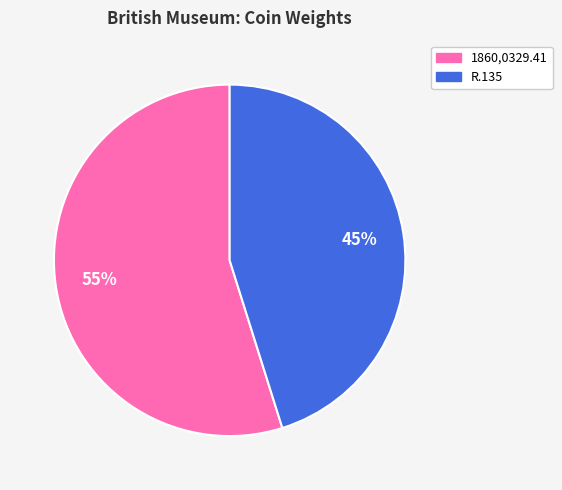

Which slice is the smallest?

R.135